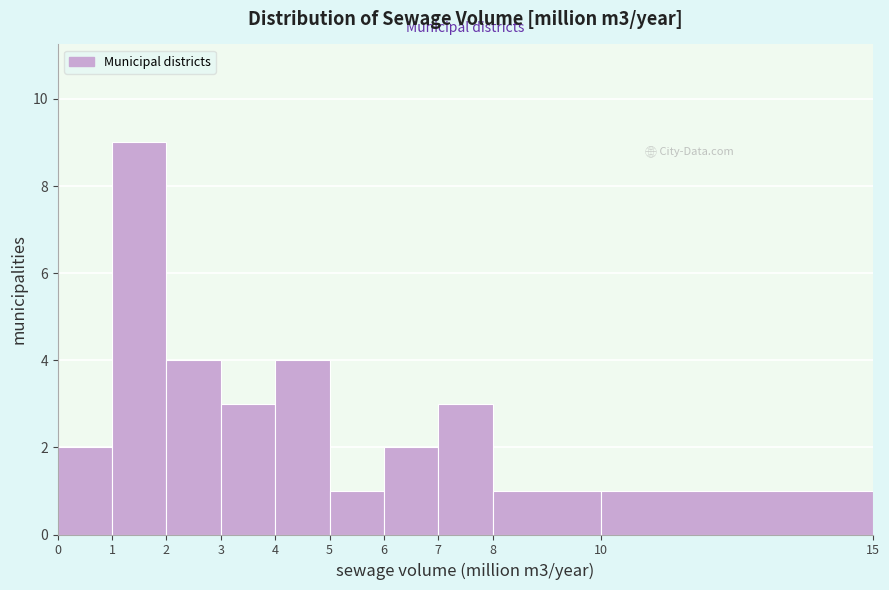

Reading left to right, list every bar in this chart as the range it spans on the x-axis followed by its height. The values are not printed on the chart, so give them approximately, as read against the axis.

0 to 1: 2
1 to 2: 9
2 to 3: 4
3 to 4: 3
4 to 5: 4
5 to 6: 1
6 to 7: 2
7 to 8: 3
8 to 10: 1
10 to 15: 1